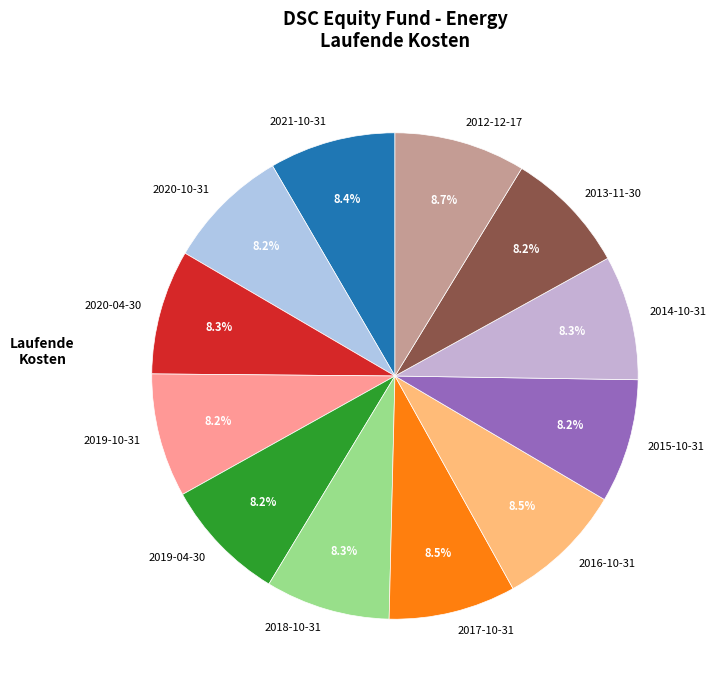

What percentage is the 2015-10-31 slice, to the nearest percent?

8%